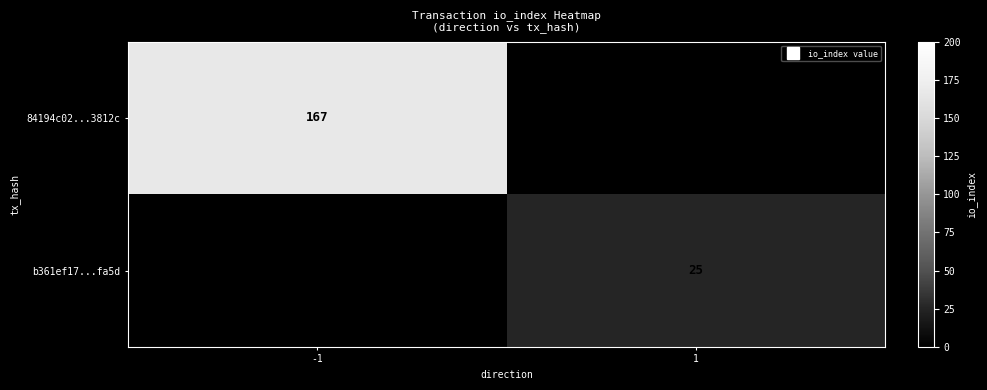

At how many categories does at least one series exceed 109?

1